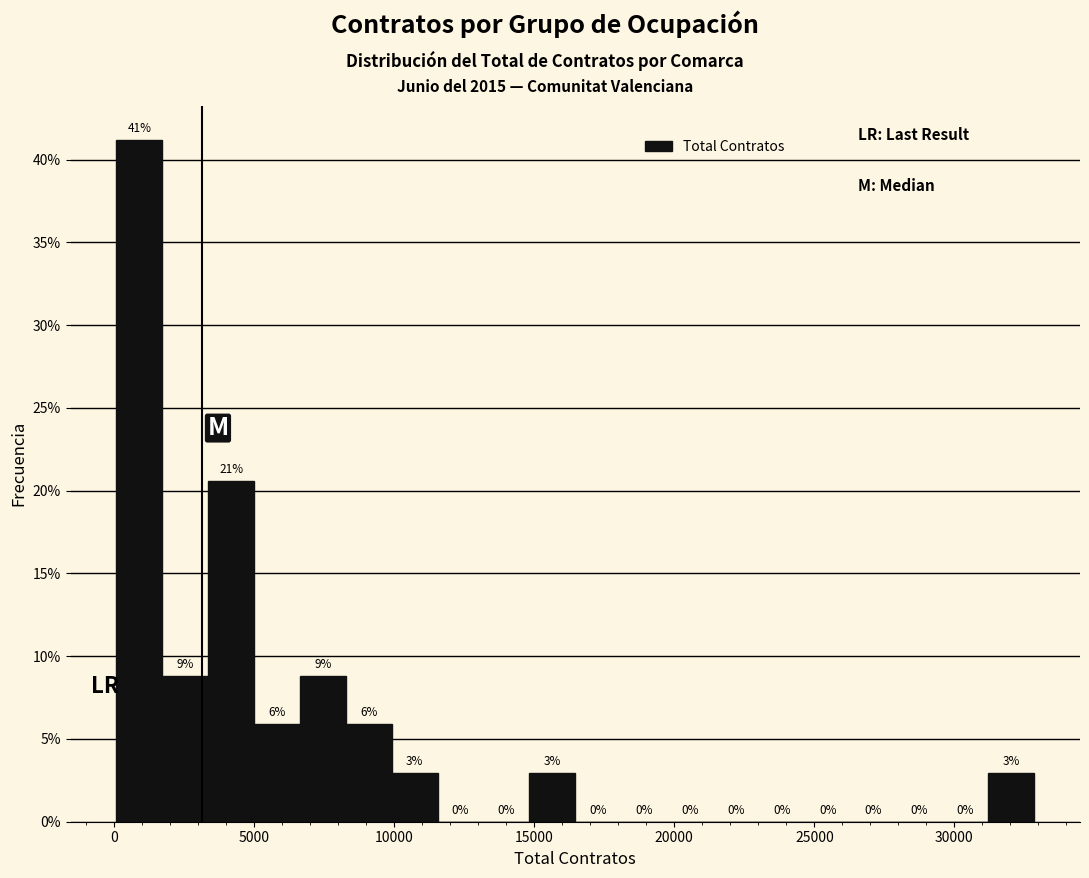

Read against the x-axis, roughly where is the centre of the tallest bar?

1000